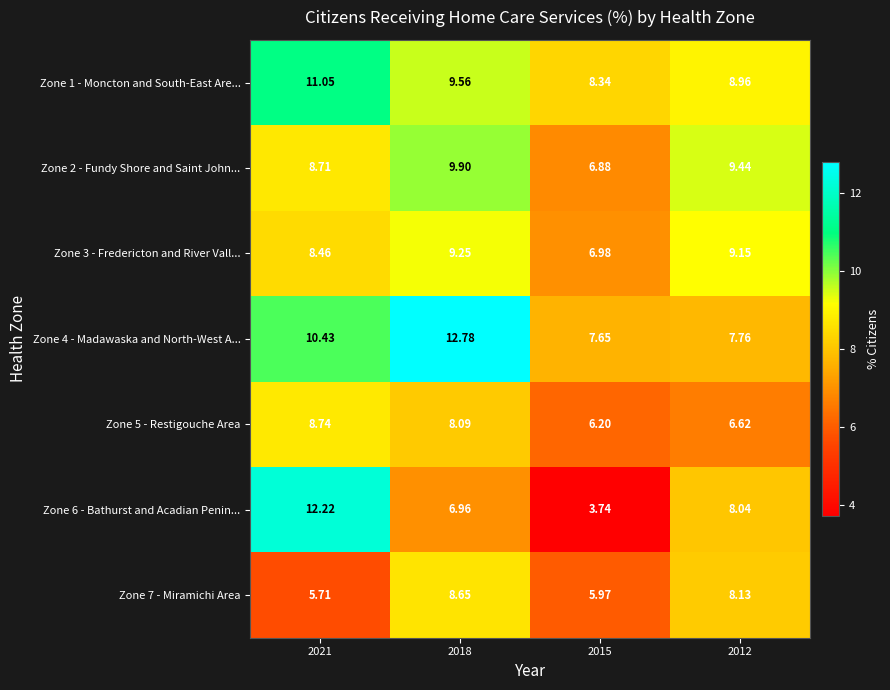

At 2012, list the series in order from smallest to largest.

Zone 5 - Restigouche Area, Zone 4 - Madawaska and North-West A..., Zone 6 - Bathurst and Acadian Penin..., Zone 7 - Miramichi Area, Zone 1 - Moncton and South-East Are..., Zone 3 - Fredericton and River Vall..., Zone 2 - Fundy Shore and Saint John...